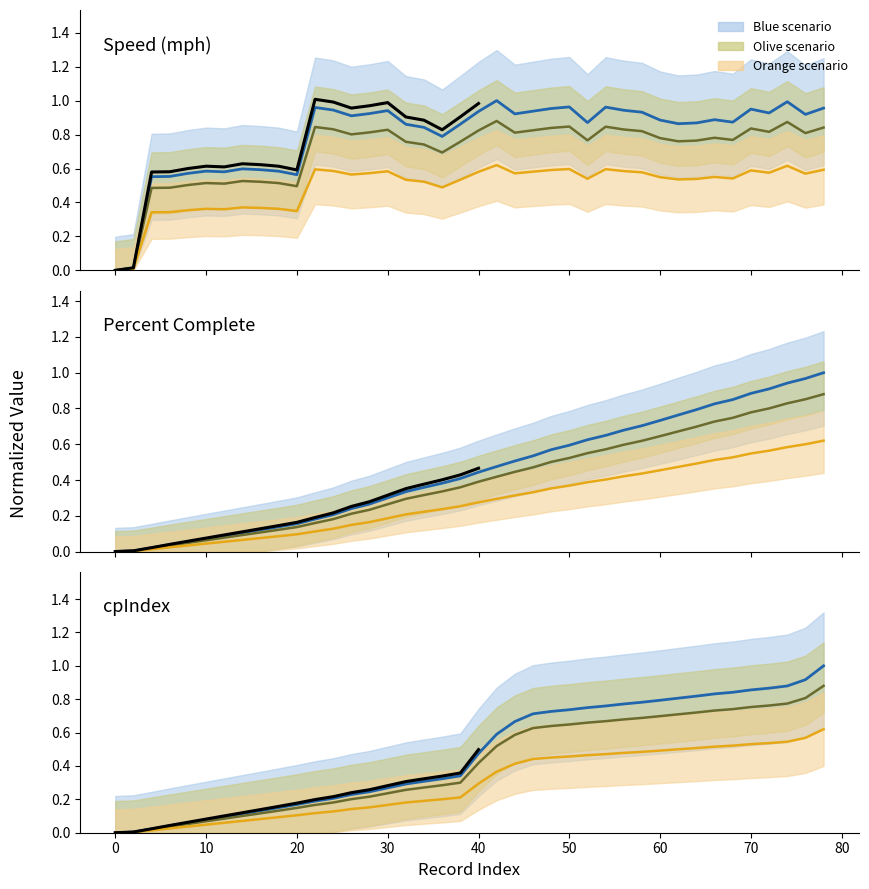

Which series ends up on top after the final intersection of percentComplete and cpIndex?

percentComplete